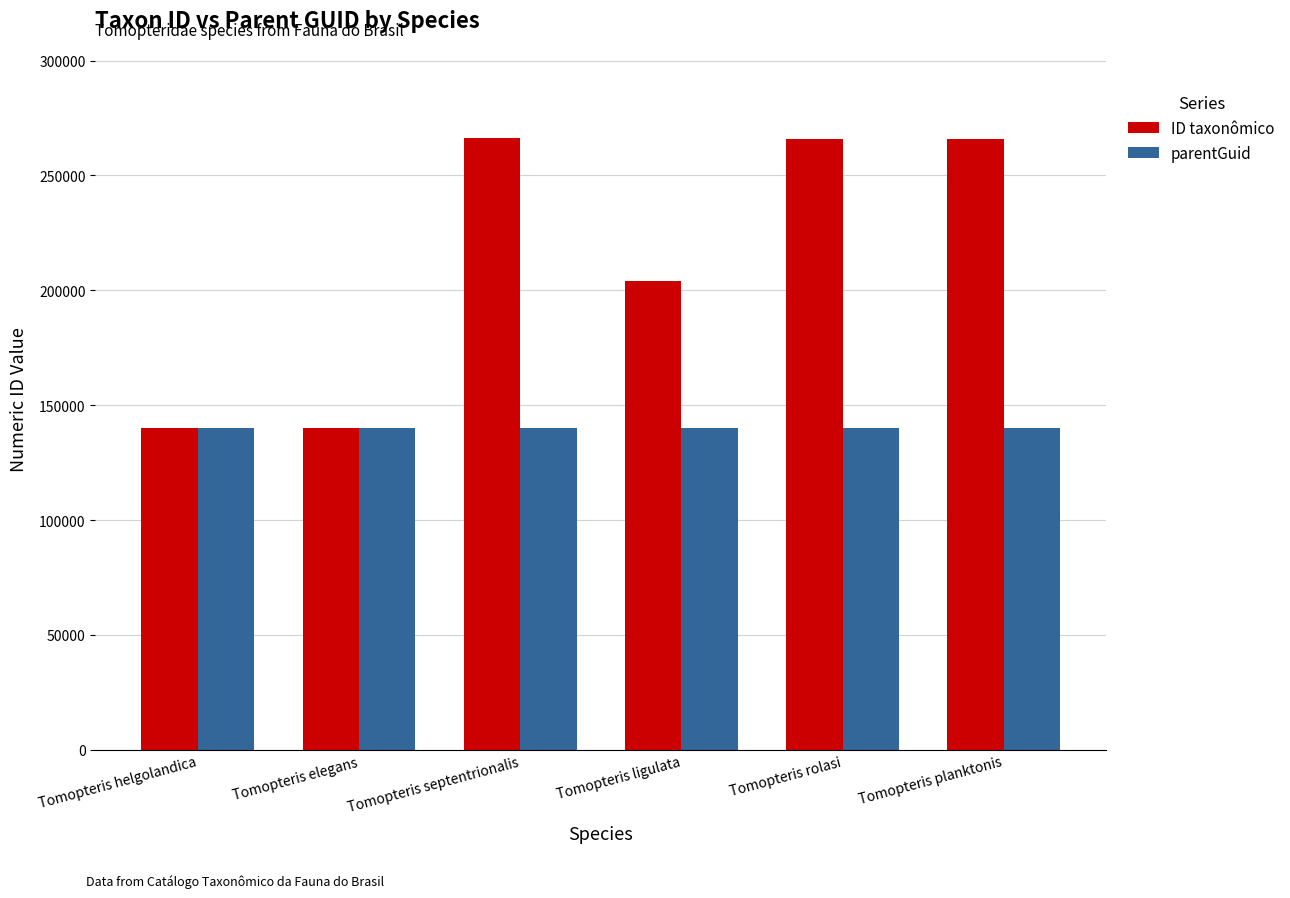

How many groups of bars are there?

6